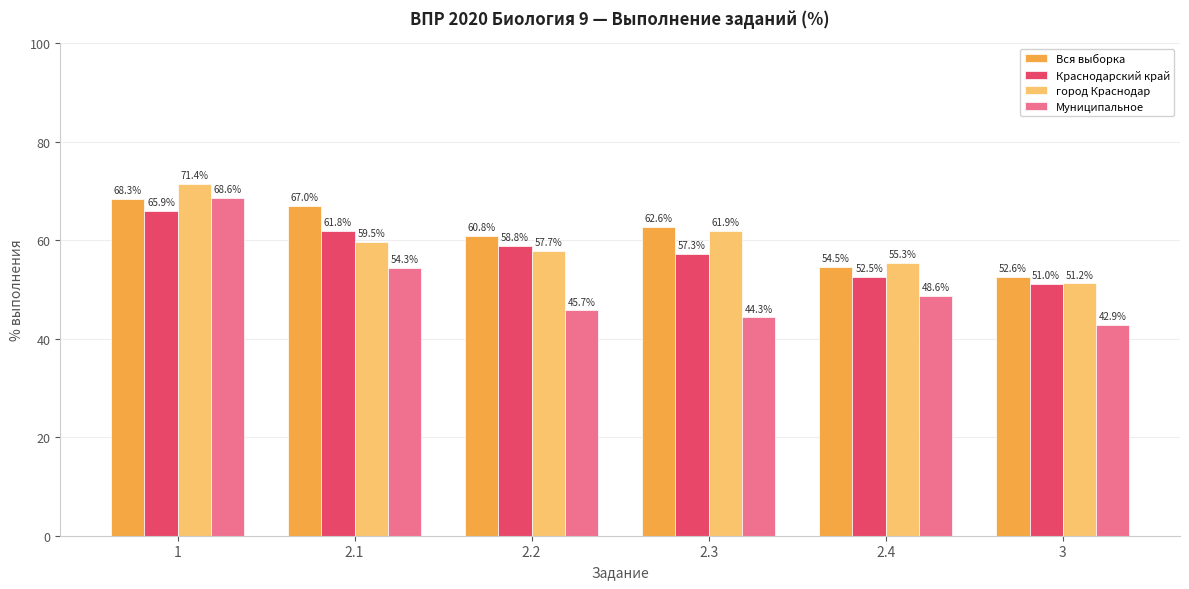

At which label does город Краснодар reach its minimum?

3